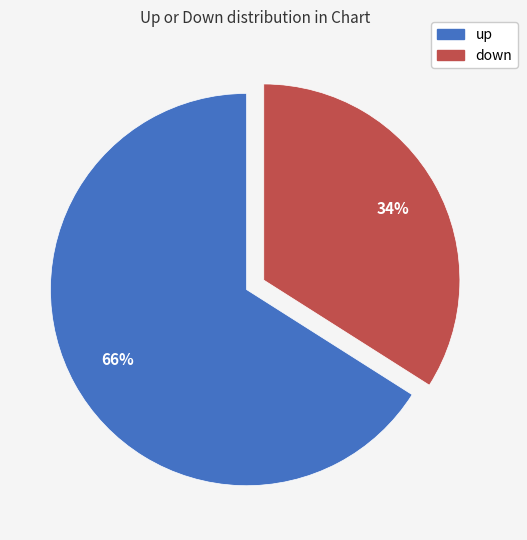

Between up and down, which is larger?

up